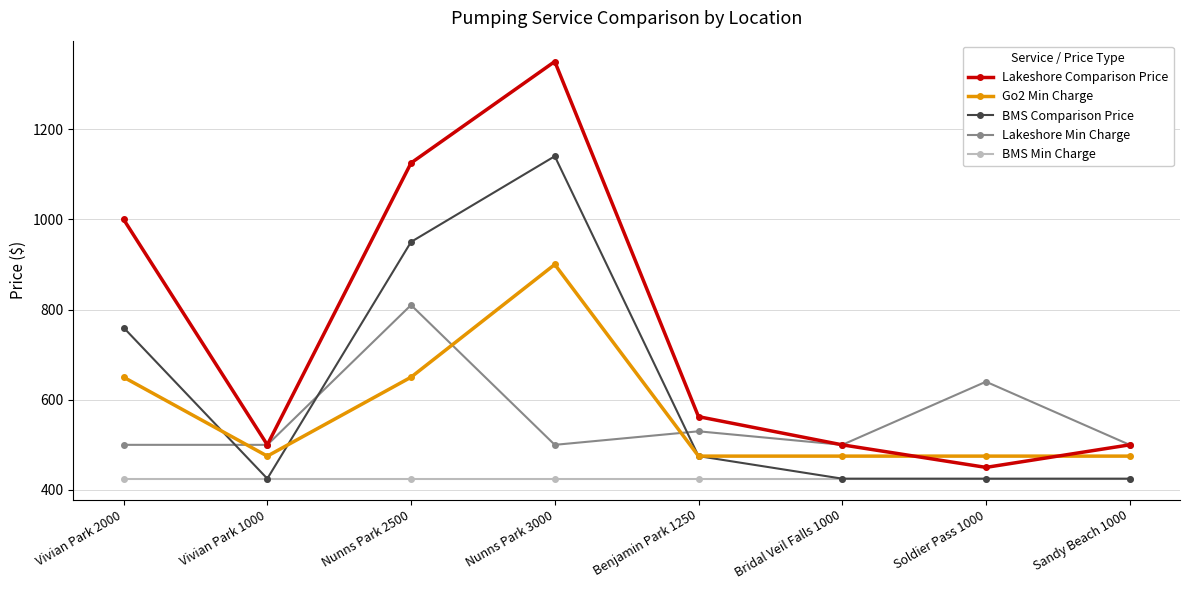

The value of Go2 Min Charge at Benjamin Park 1250 is 160.6. True or false?

False